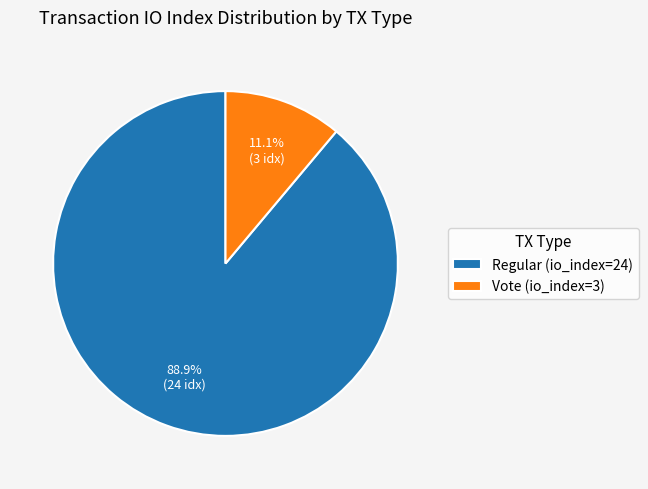

To the nearest percent, what percentage of the pie is Regular (io_index=24)?

89%